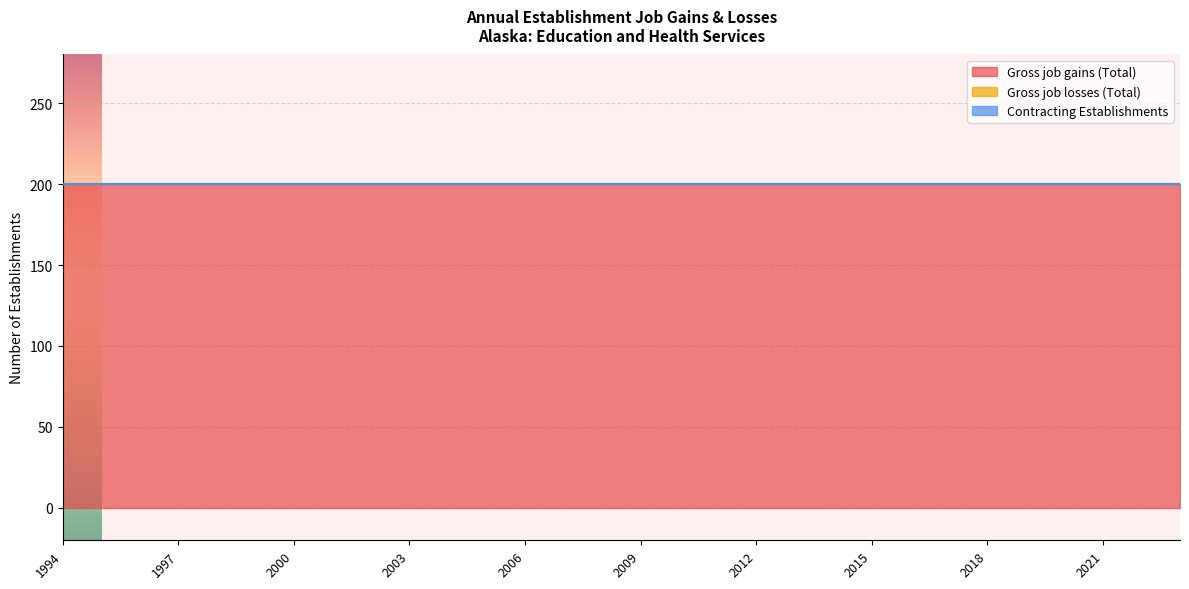

True or false: Contracting Establishments and Gross job losses (Total) intersect in this chart.

False